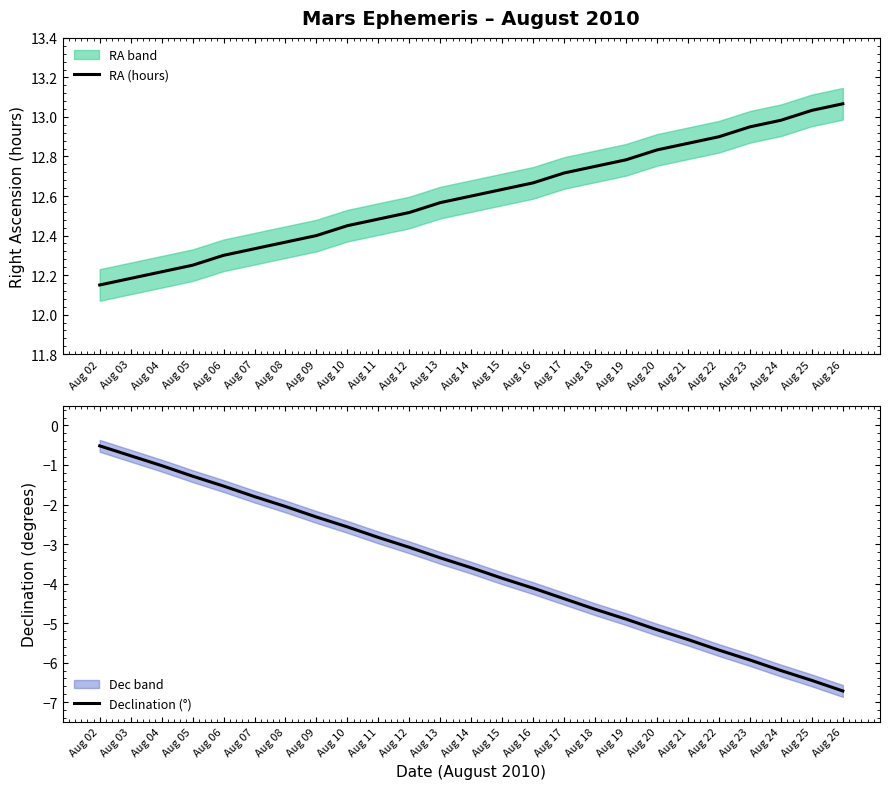

At Aug 16, list the series in order from largest to smallest.

RA (hours), Declination (°)